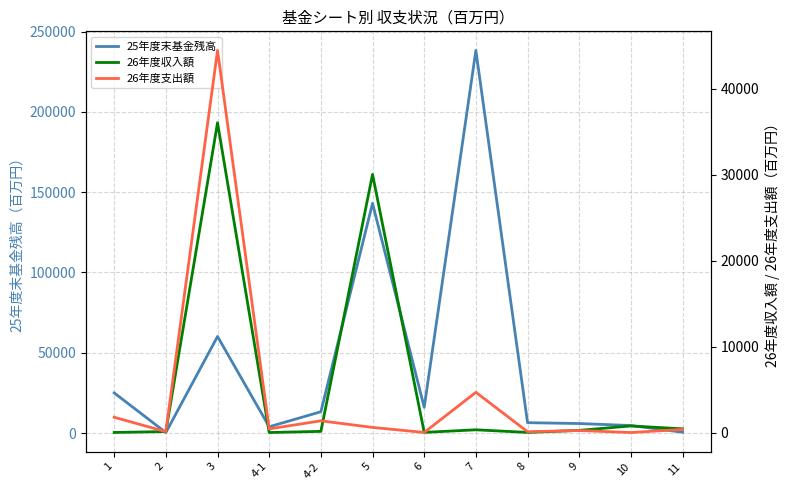

Is it true that 26年度収入額 equals 143.8 at 9?

False